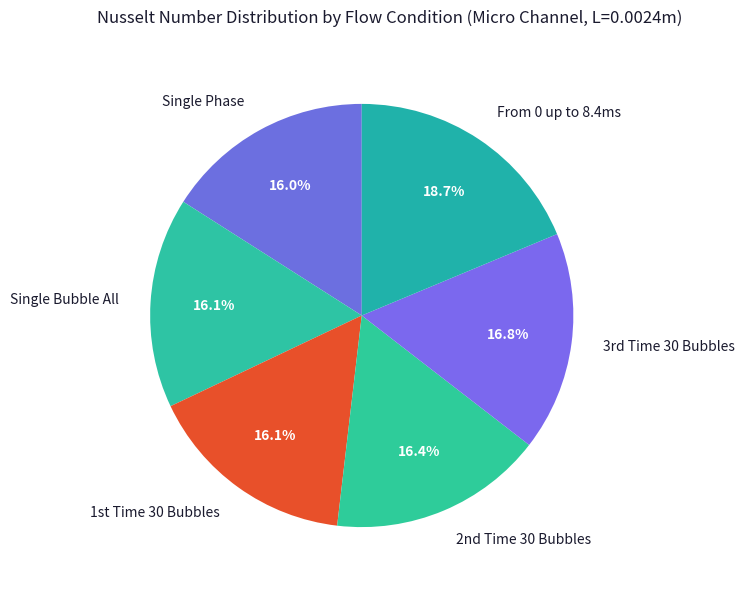

What portion of the pie excludes Single Bubble All?

83.9%